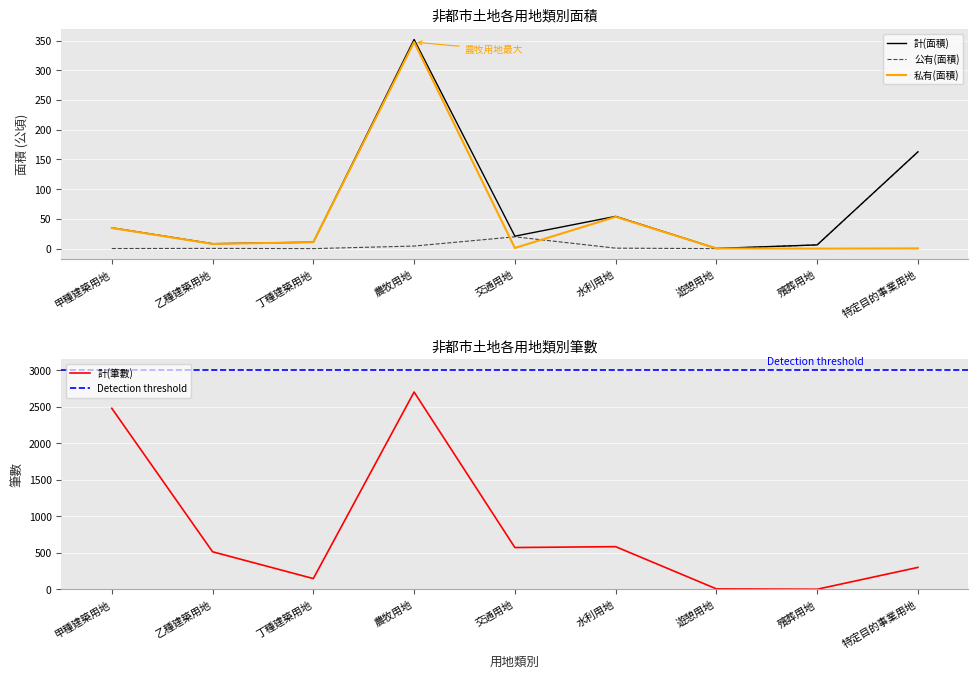

Which category has the highest value in the 公有(面積) series?

特定目的事業用地